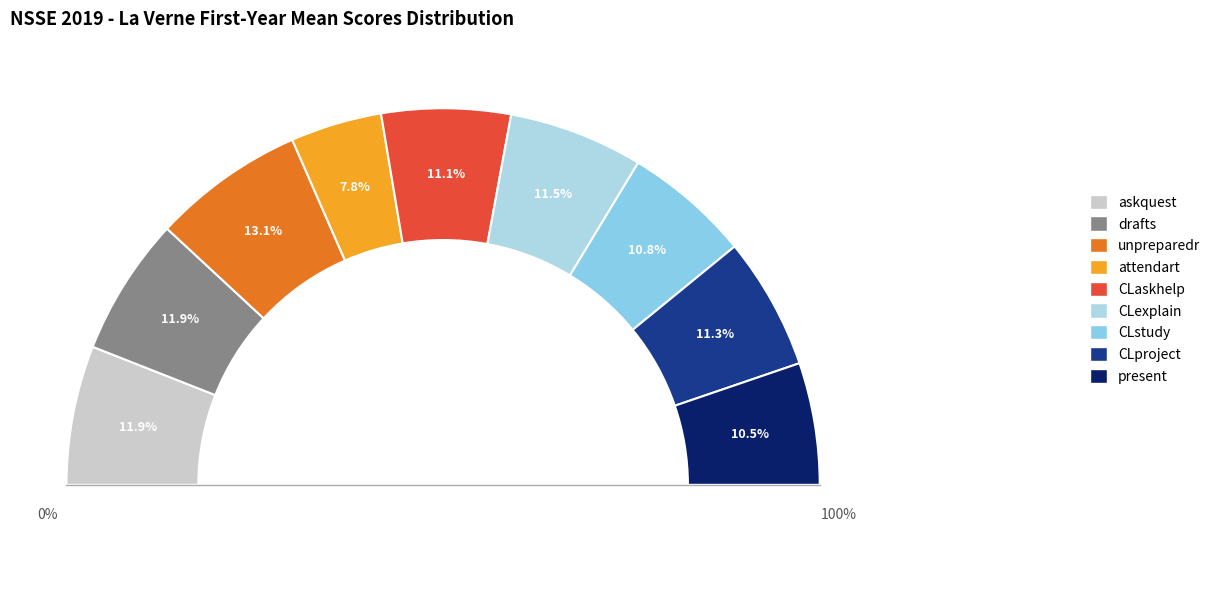

Is there any slice that represents more than half of the pie?

No